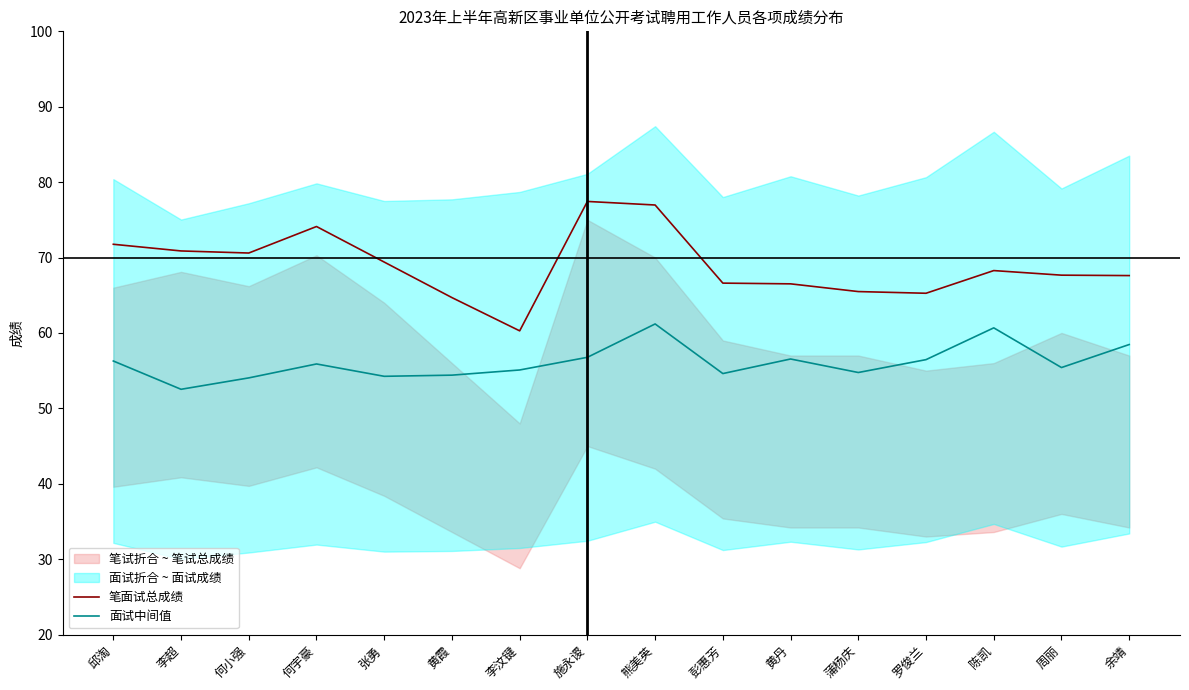

Reading left to right, transcribe all the data shown in this chart.

笔面试总成绩: 邱淘=71.8	李超=70.9	何小强=70.6	何宇豪=74.1	张勇=69.4	黄霞=64.7	李汶键=60.3	施永谡=77.4	熊美英=77.0	彭惠芳=66.6	黄丹=66.5	蒲杨庆=65.5	罗俊兰=65.3	陈凯=68.3	周丽=67.7	余靖=67.6
面试中间值: 邱淘=56.3	李超=52.5	何小强=54.0	何宇豪=55.9	张勇=54.2	黄霞=54.4	李汶键=55.1	施永谡=56.8	熊美英=61.2	彭惠芳=54.6	黄丹=56.5	蒲杨庆=54.8	罗俊兰=56.5	陈凯=60.7	周丽=55.4	余靖=58.5